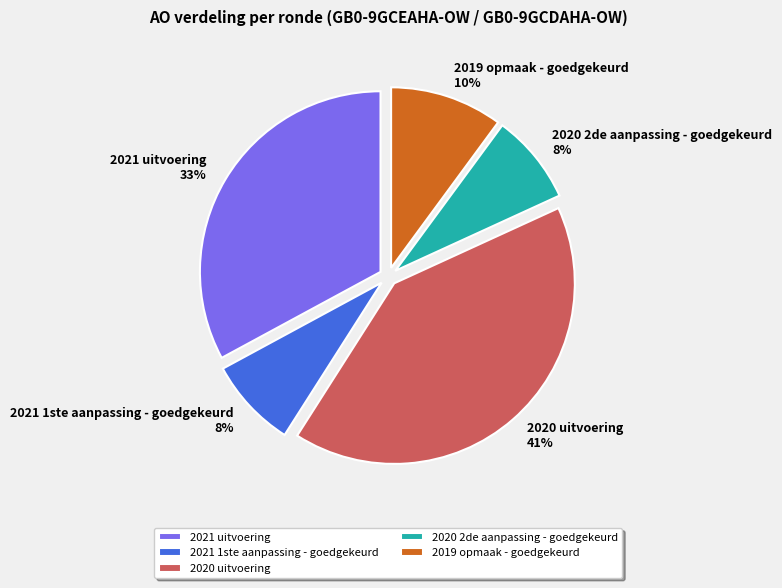

Between 2021 uitvoering and 2020 2de aanpassing - goedgekeurd, which is larger?

2021 uitvoering